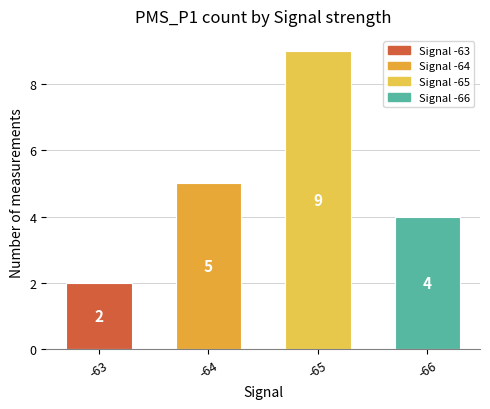

Count the number of data series in this chart.

1